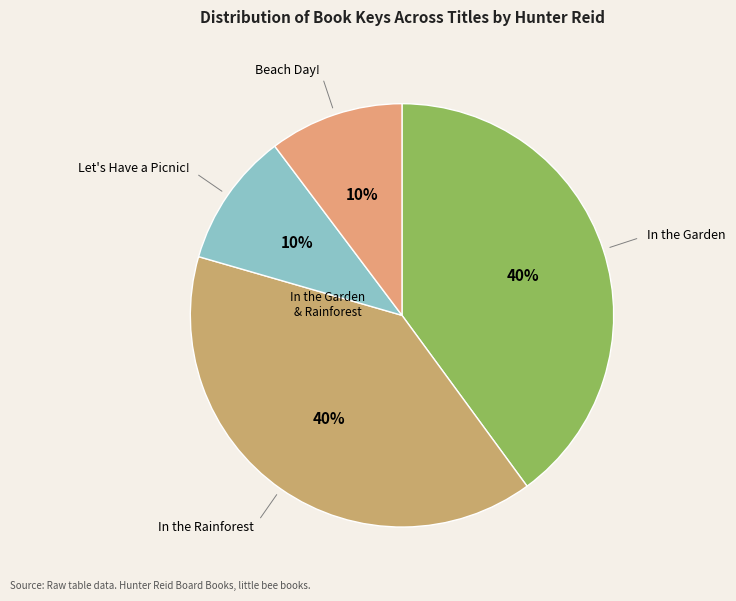

How many slices are in this pie chart?

4